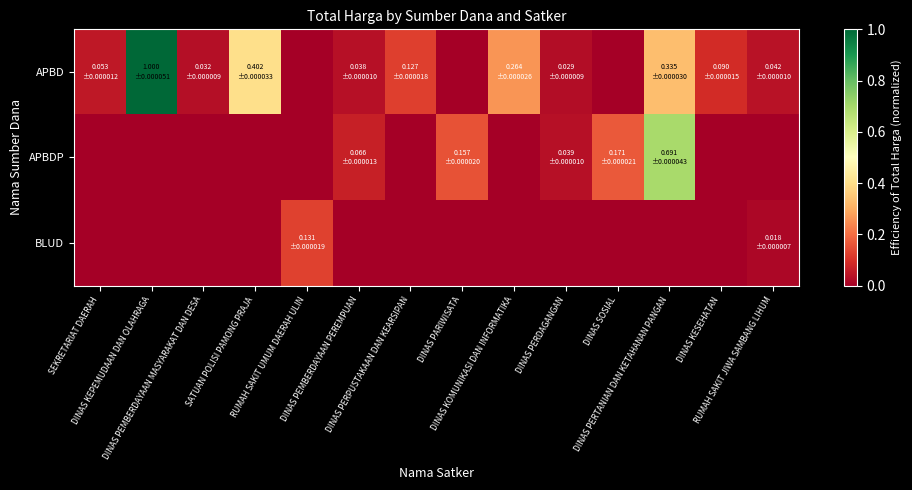

Reading left to right, what are all the values shown in this chart?

APBD: SEKRETARIAT DAERAH=0.1	DINAS KEPEMUDAAN DAN OLAHRAGA=1.0	DINAS PEMBERDAYAAN MASYARAKAT DAN DESA=0.0	SATUAN POLISI PAMONG PRAJA=0.4	RUMAH SAKIT UMUM DAERAH ULIN=0.0	DINAS PEMBERDAYAAN PEREMPUAN=0.0	DINAS PERPUSTAKAAN DAN KEARSIPAN=0.1	DINAS PARIWISATA=0.0	DINAS KOMUNIKASI DAN INFORMATIKA=0.3	DINAS PERDAGANGAN=0.0	DINAS SOSIAL=0.0	DINAS PERTANIAN DAN KETAHANAN PANGAN=0.3	DINAS KESEHATAN=0.1	RUMAH SAKIT JIWA SAMBANG LIHUM=0.0
APBDP: SEKRETARIAT DAERAH=0.0	DINAS KEPEMUDAAN DAN OLAHRAGA=0.0	DINAS PEMBERDAYAAN MASYARAKAT DAN DESA=0.0	SATUAN POLISI PAMONG PRAJA=0.0	RUMAH SAKIT UMUM DAERAH ULIN=0.0	DINAS PEMBERDAYAAN PEREMPUAN=0.1	DINAS PERPUSTAKAAN DAN KEARSIPAN=0.0	DINAS PARIWISATA=0.2	DINAS KOMUNIKASI DAN INFORMATIKA=0.0	DINAS PERDAGANGAN=0.0	DINAS SOSIAL=0.2	DINAS PERTANIAN DAN KETAHANAN PANGAN=0.7	DINAS KESEHATAN=0.0	RUMAH SAKIT JIWA SAMBANG LIHUM=0.0
BLUD: SEKRETARIAT DAERAH=0.0	DINAS KEPEMUDAAN DAN OLAHRAGA=0.0	DINAS PEMBERDAYAAN MASYARAKAT DAN DESA=0.0	SATUAN POLISI PAMONG PRAJA=0.0	RUMAH SAKIT UMUM DAERAH ULIN=0.1	DINAS PEMBERDAYAAN PEREMPUAN=0.0	DINAS PERPUSTAKAAN DAN KEARSIPAN=0.0	DINAS PARIWISATA=0.0	DINAS KOMUNIKASI DAN INFORMATIKA=0.0	DINAS PERDAGANGAN=0.0	DINAS SOSIAL=0.0	DINAS PERTANIAN DAN KETAHANAN PANGAN=0.0	DINAS KESEHATAN=0.0	RUMAH SAKIT JIWA SAMBANG LIHUM=0.0